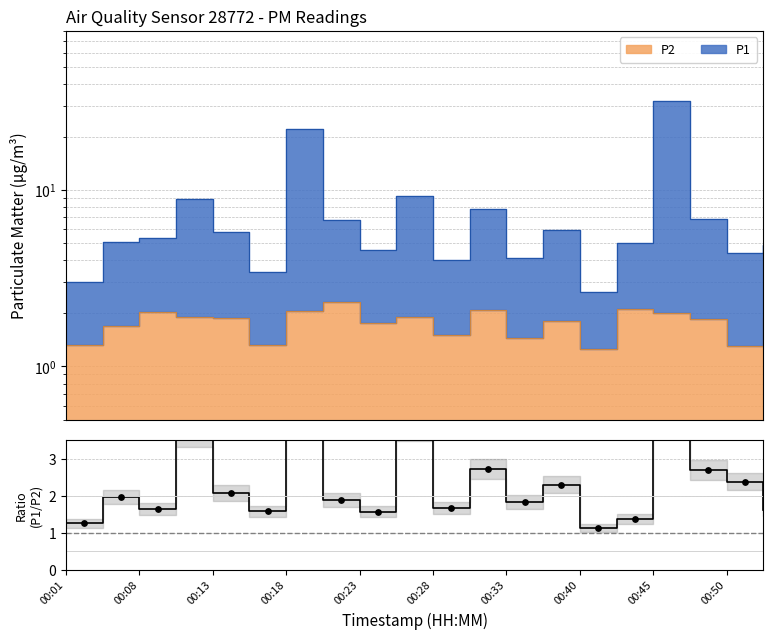

What is the change in value from 00:01 to 13?

+1.0